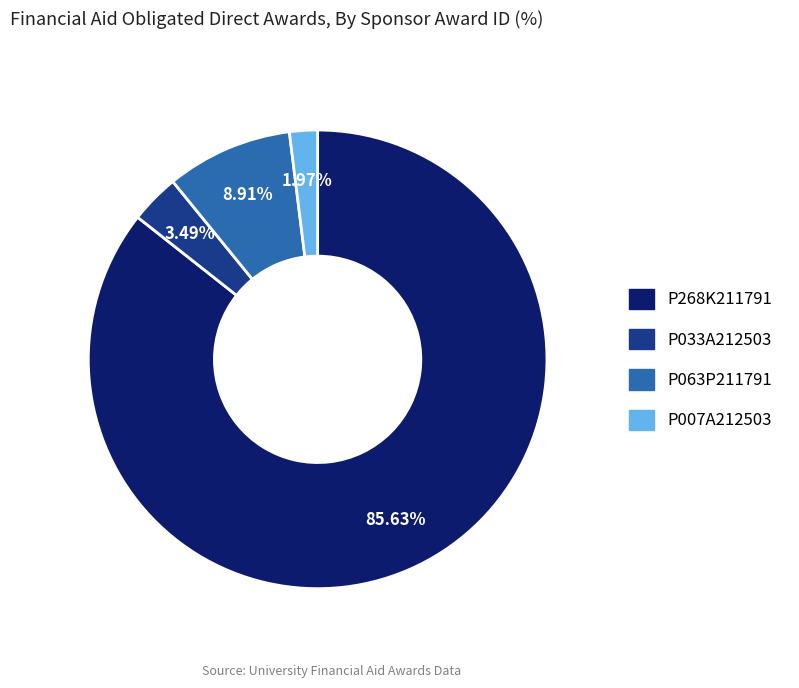

Which slice represents more than half of the pie?

P268K211791